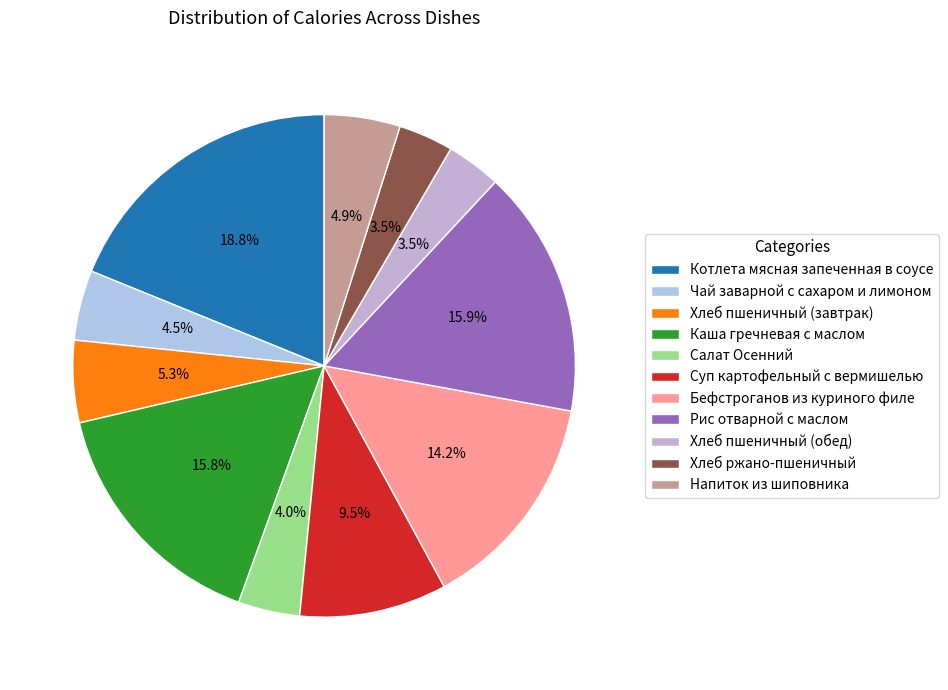

How many slices are in this pie chart?

11